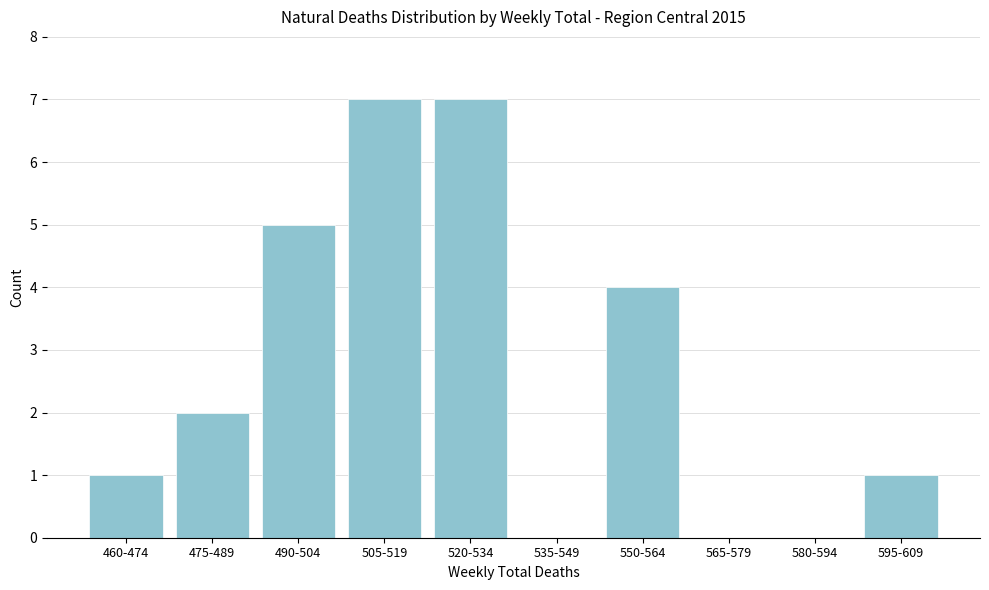

Reading left to right, transcribe all the data shown in this chart.

460-474=1	475-489=2	490-504=5	505-519=7	520-534=7	535-549=0	550-564=4	565-579=0	580-594=0	595-609=1